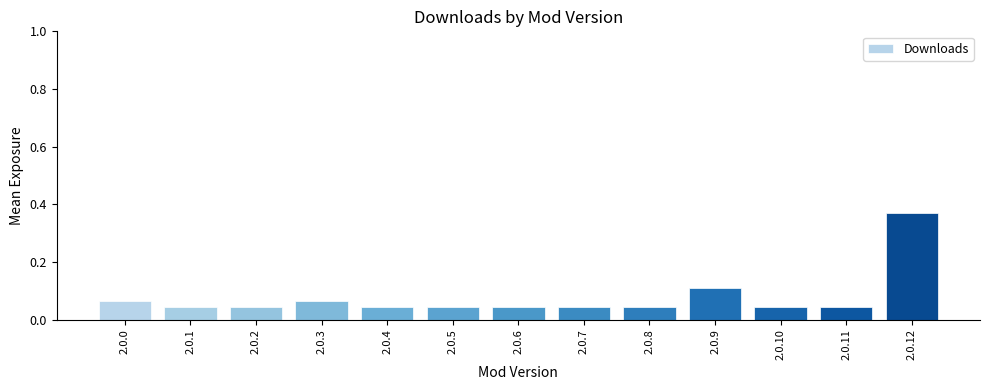

Which category has the highest value across all series?

2.0.12